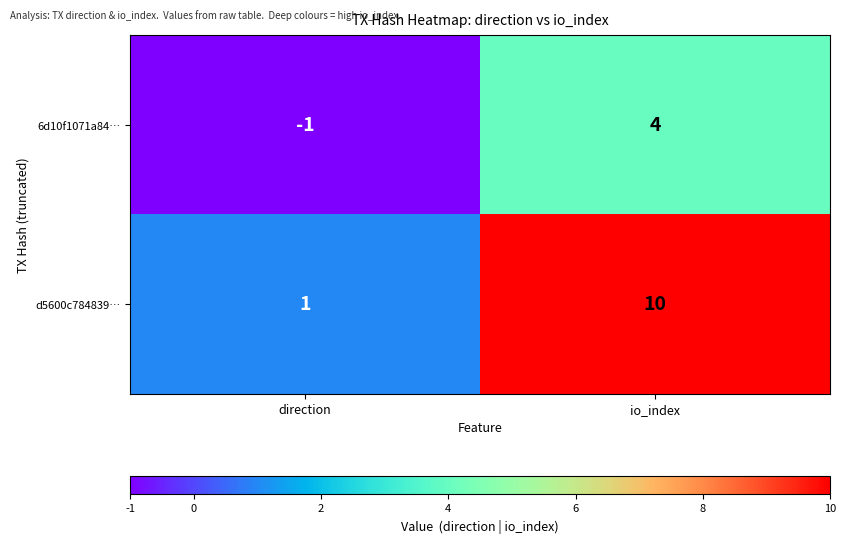

Rank the categories by 6d10f1071a84… value from lowest to highest.

direction, io_index